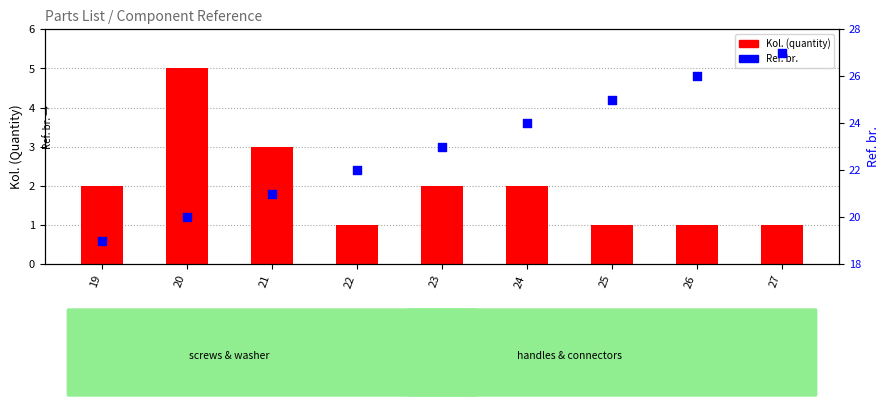

What are all the series names shown in the legend?

Kol. (quantity), Ref. br.